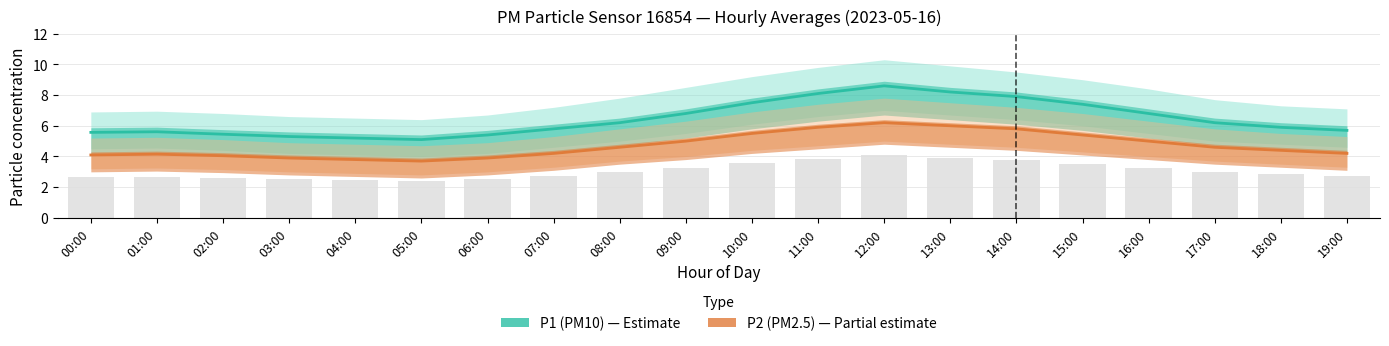

At 00:00, list the series in order from largest to smallest.

P1 (PM10), P2 (PM2.5)